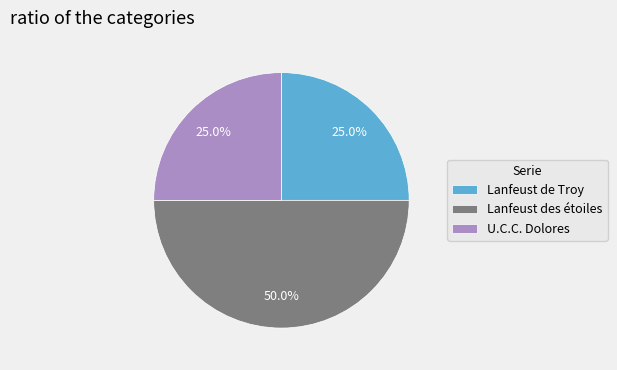

Which has a higher value, U.C.C. Dolores or Lanfeust des étoiles?

Lanfeust des étoiles